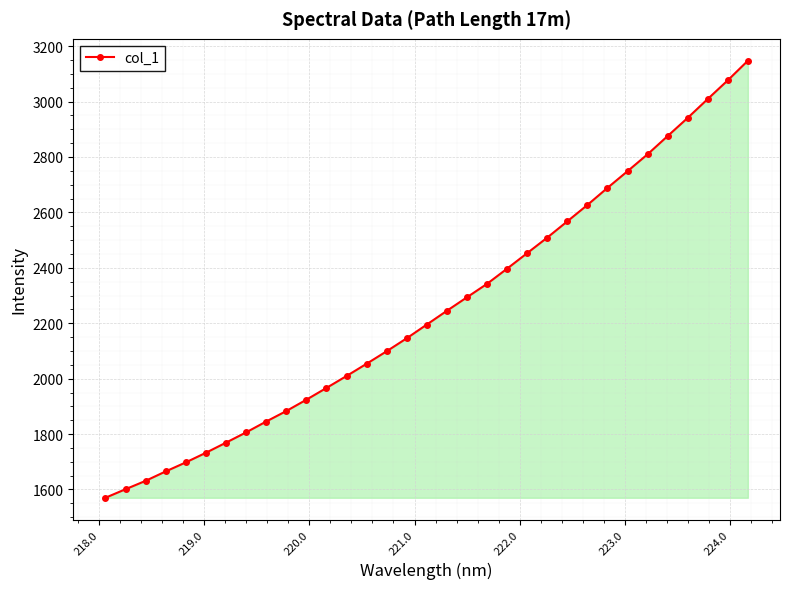

What is the smallest value displayed?

1570.1